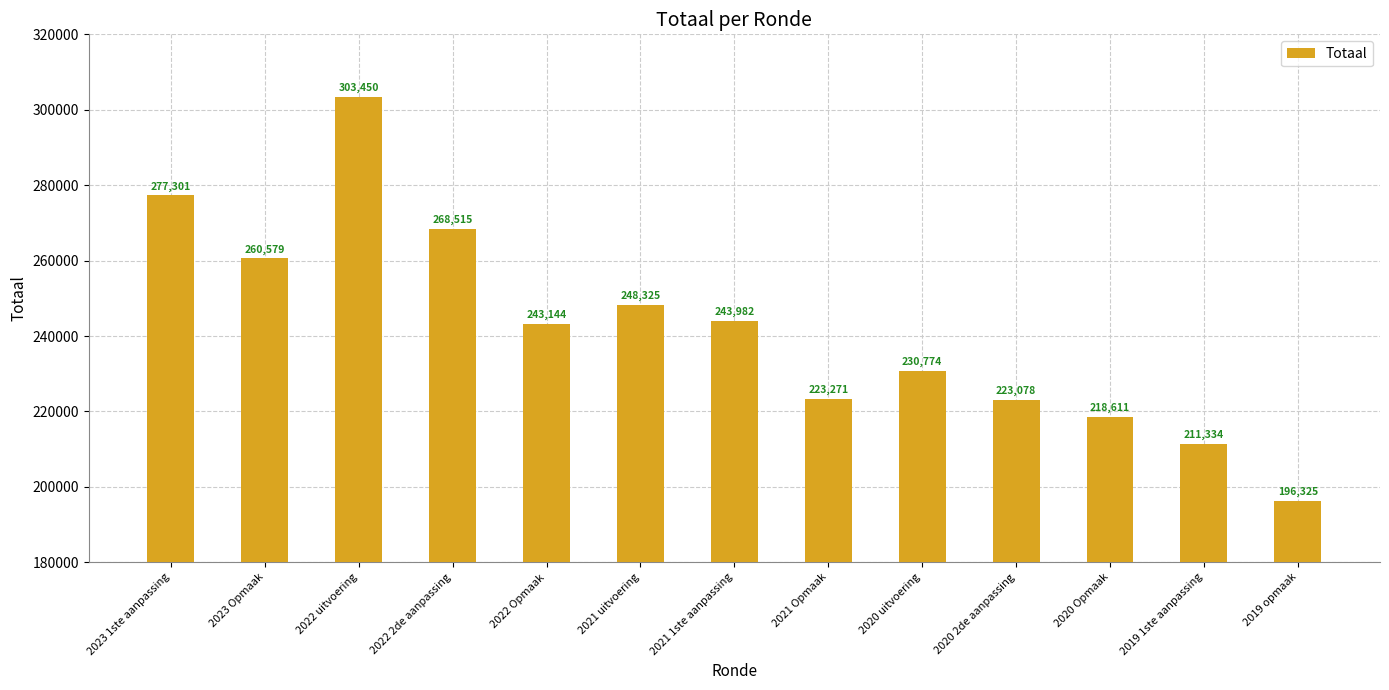

How many bars are there in total?

13